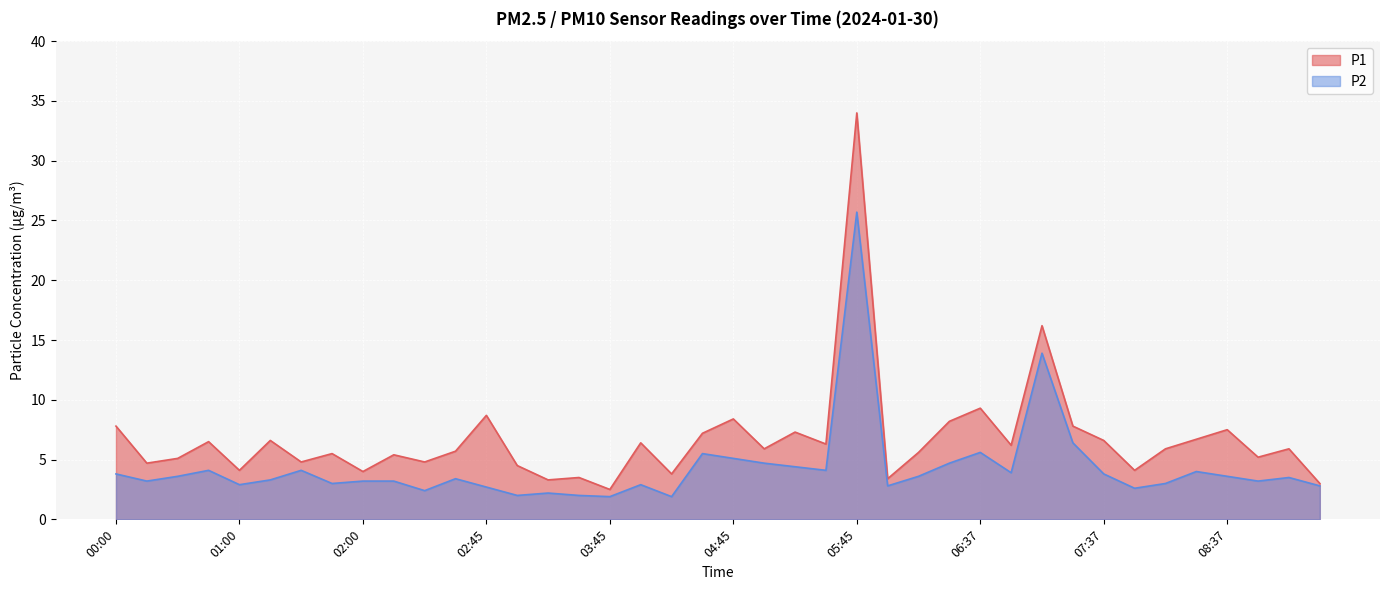

Rank the series at 00:45 from highest to lowest value.

P1, P2